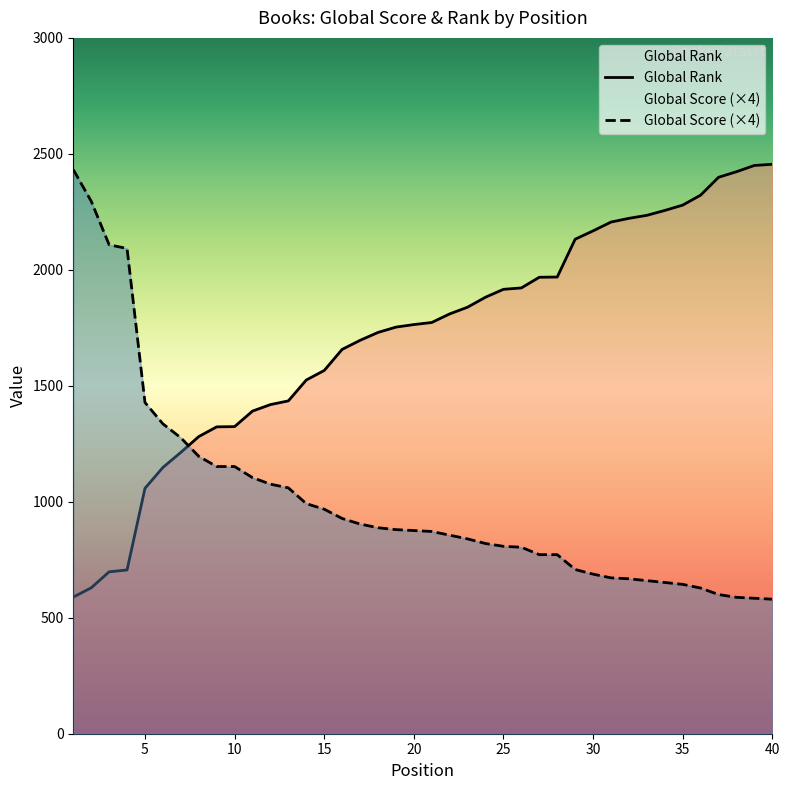

Which series has the largest total across all categories?

Global Rank